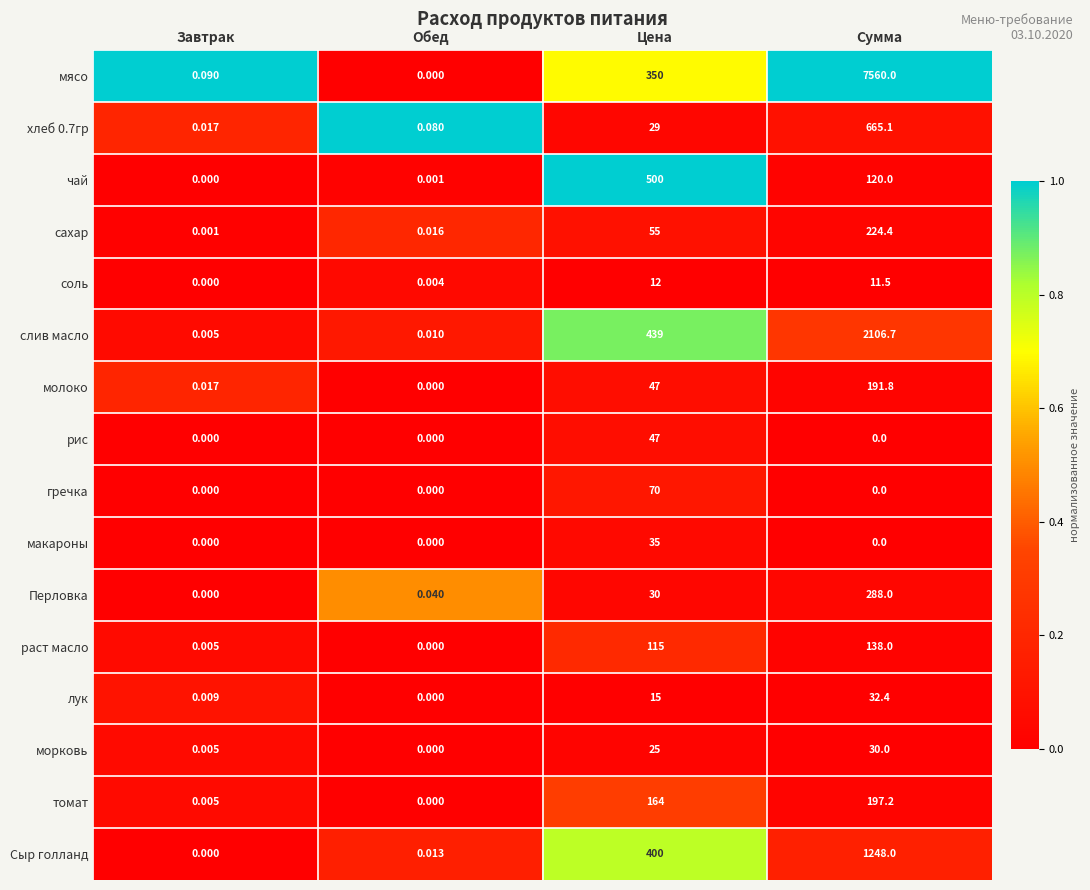

Which series has the widest spread of values?

мясо